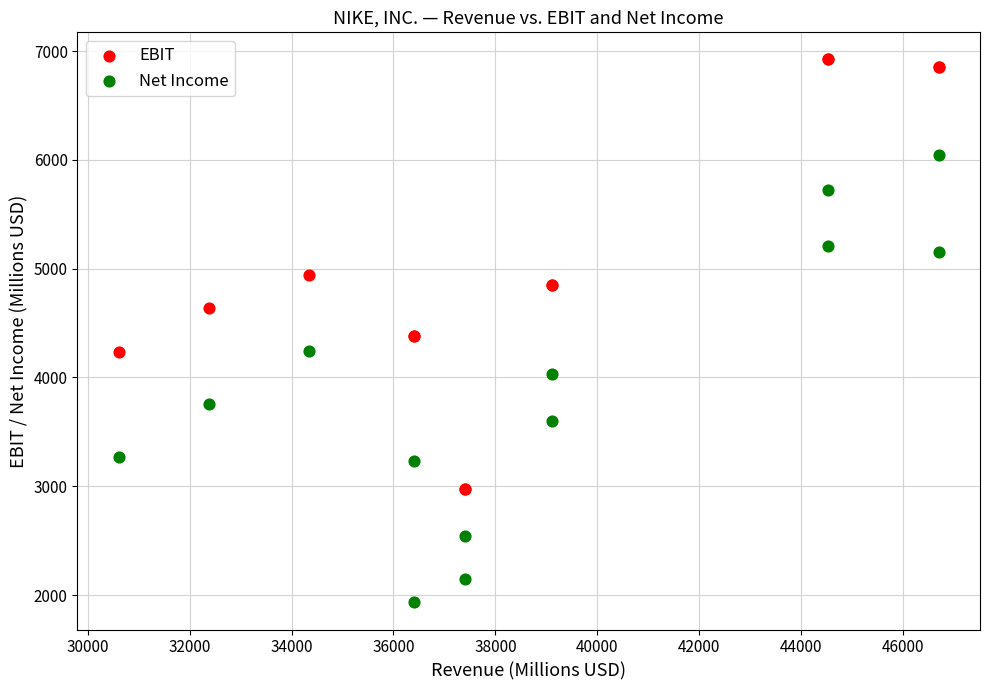

What are all the series names shown in the legend?

EBIT, Net Income